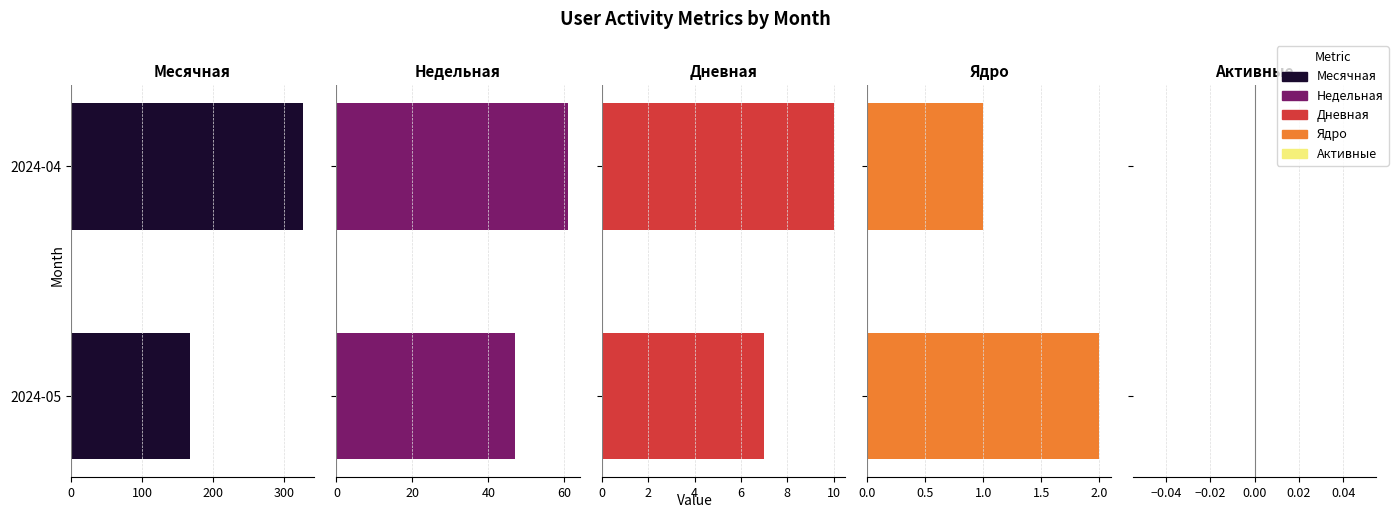

What is the average value of the Дневная series?

8.5